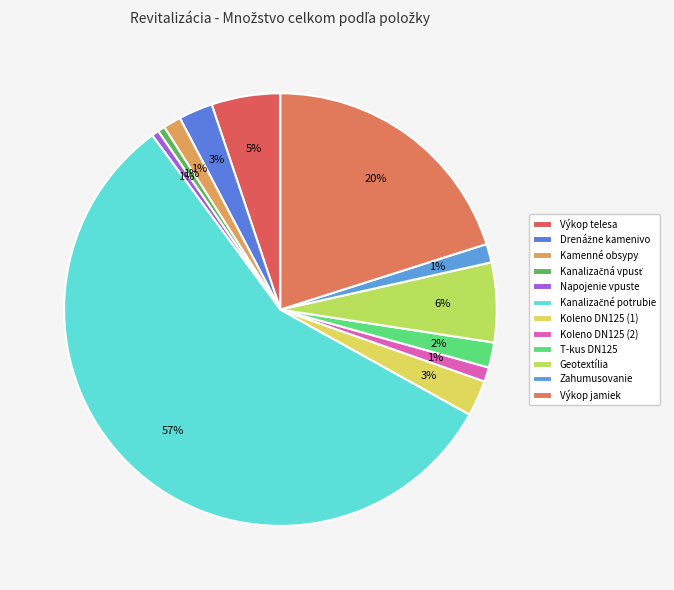

What is the total percentage of Kamenné obsypy and T-kus DN125?

3.2%